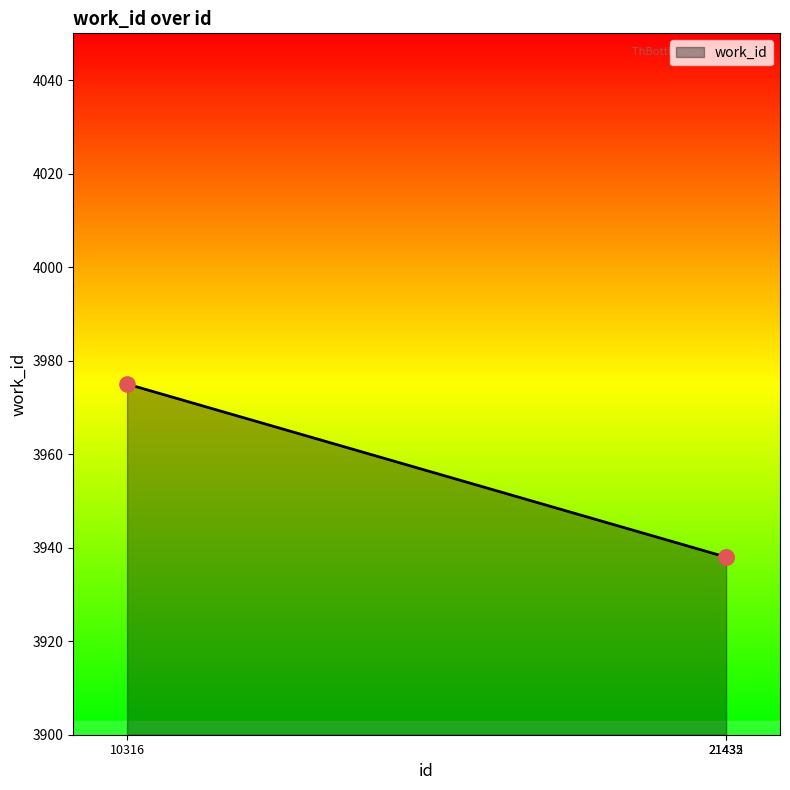

Between 10316 and 21435, which is larger?

10316